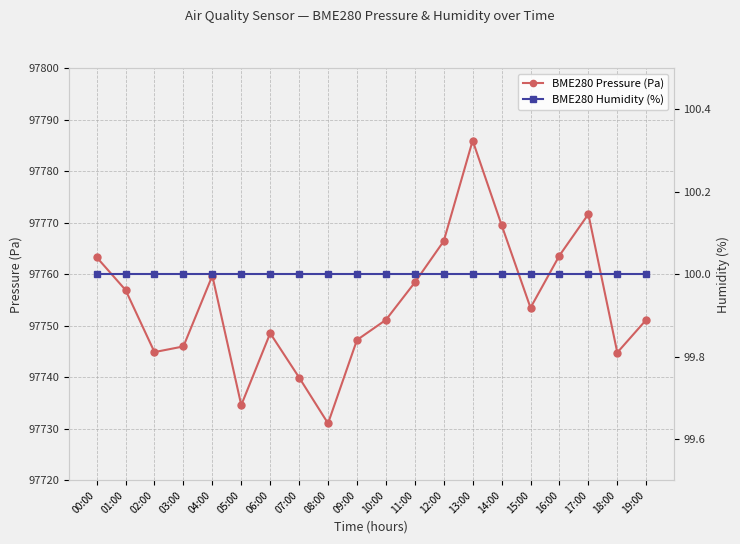

What position from the right is 19:00?

1